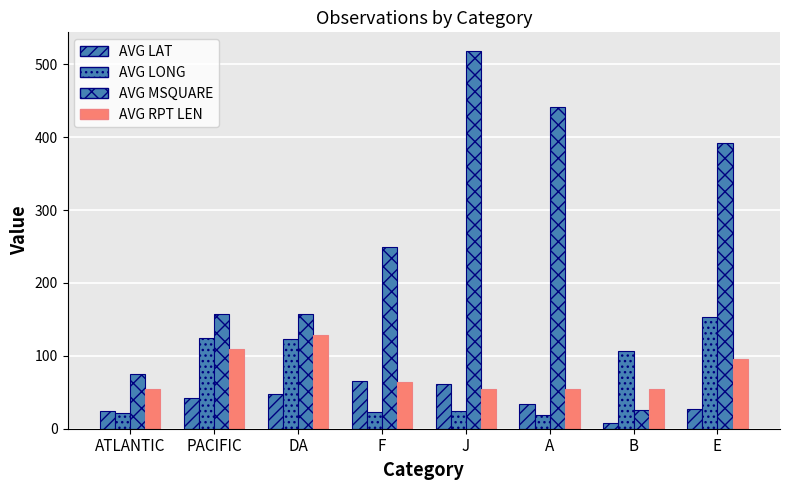

Read the AVG RPT LEN value at PACIFIC.

109.0